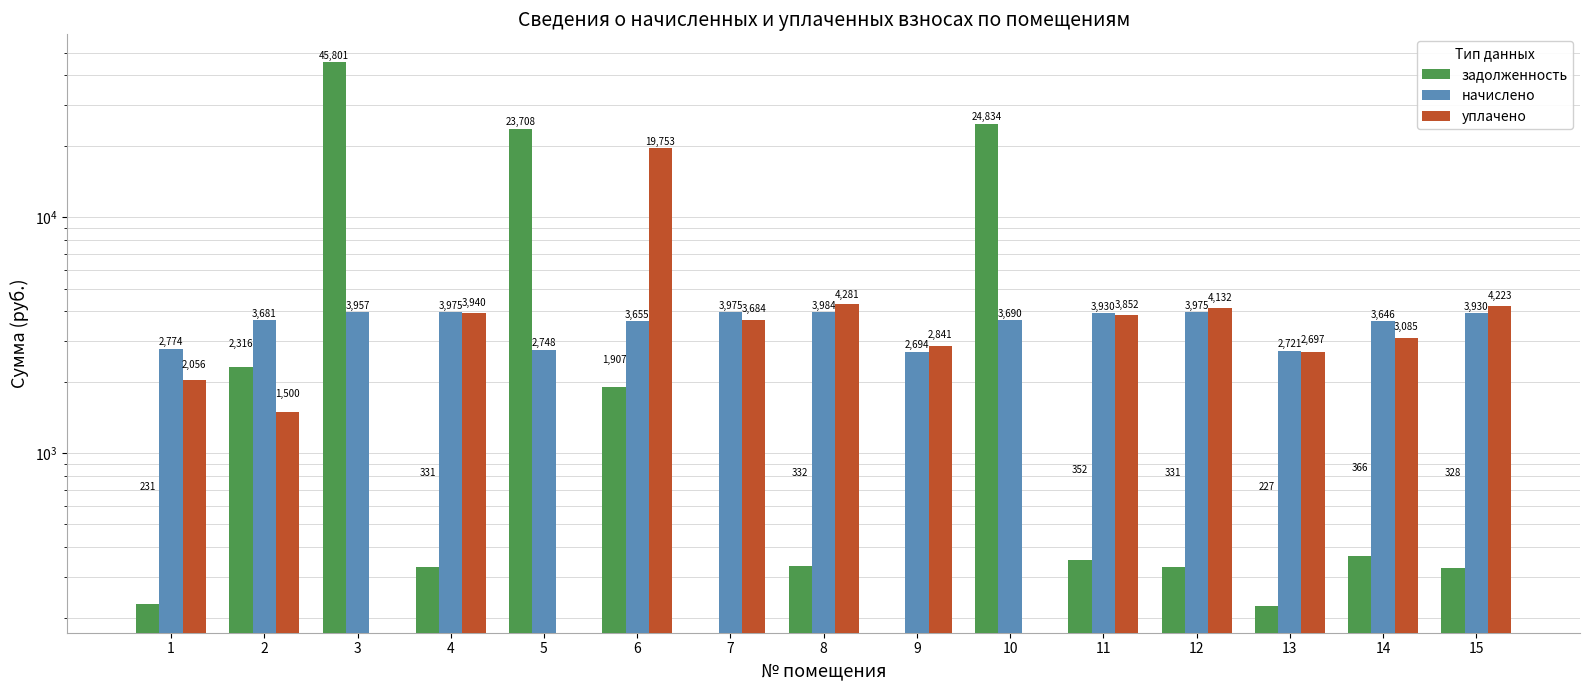

Which category has the lowest value in the начислено series?

9